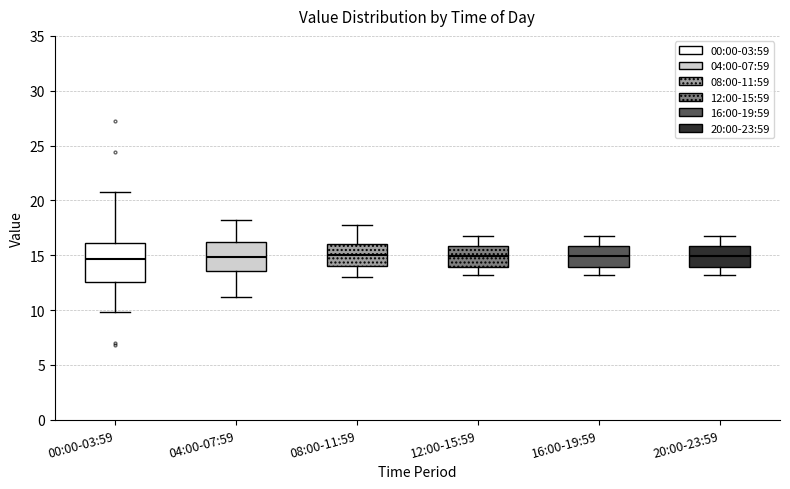

Reading left to right, transcribe this box plot: for each box, give where its median line is, the range the box spans, and where its two whiskers end, as read against the y-axis. The values are not printed on the chart, so give them approximately, as read against the axis.

00:00-03:59: median 14.5, box 12.5 to 16.0, whiskers 10.0 to 21.0
04:00-07:59: median 15.0, box 13.5 to 16.0, whiskers 11.0 to 18.0
08:00-11:59: median 15.0, box 14.0 to 16.0, whiskers 13.0 to 18.0
12:00-15:59: median 15.0, box 14.0 to 16.0, whiskers 13.0 to 17.0
16:00-19:59: median 15.0, box 14.0 to 16.0, whiskers 13.0 to 17.0
20:00-23:59: median 15.0, box 14.0 to 16.0, whiskers 13.0 to 17.0